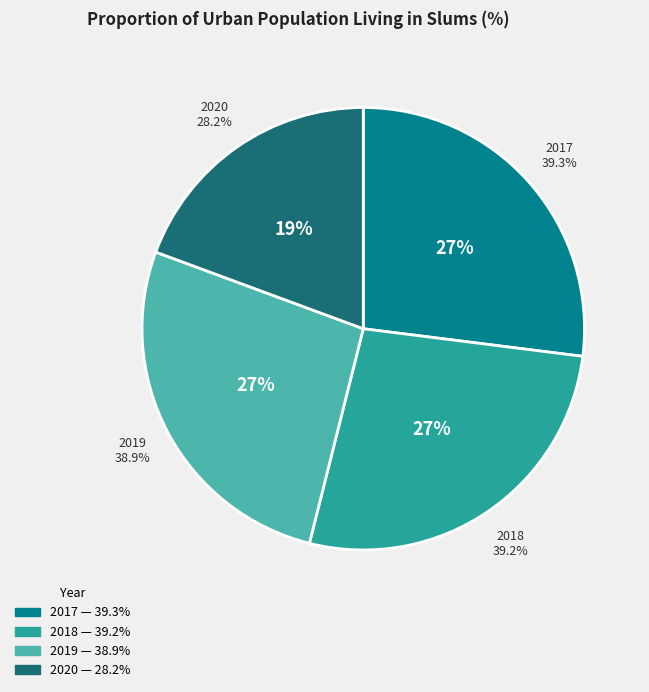

The 2019 slice represents 41% of the pie. True or false?

False